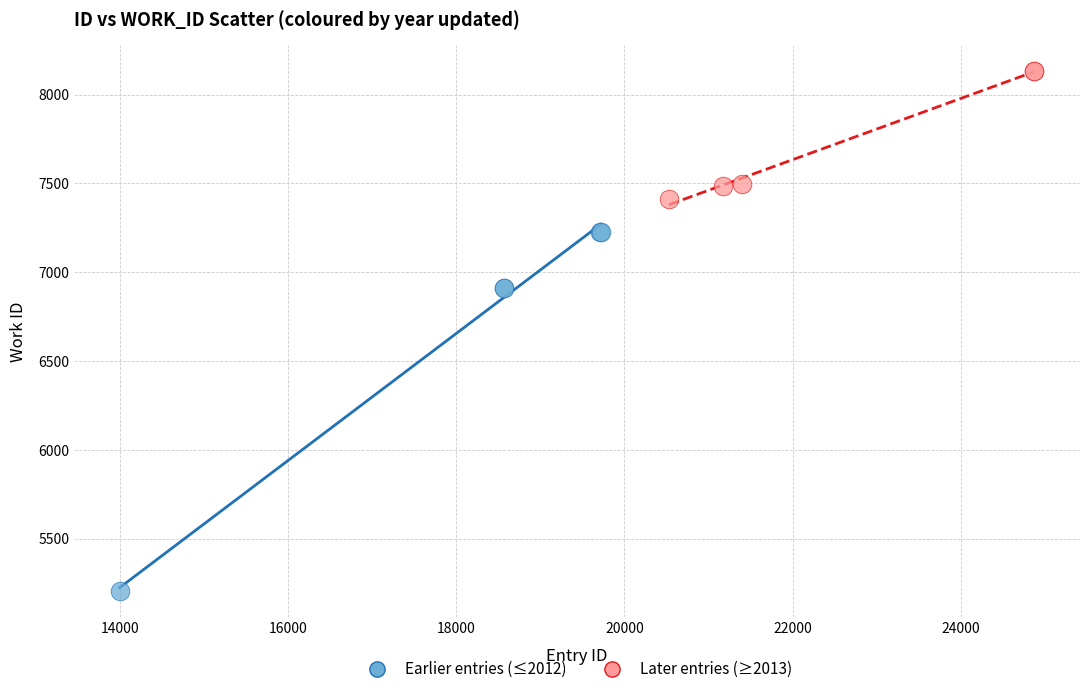

Which series has the widest spread of Y values?

Earlier entries (≤2012)